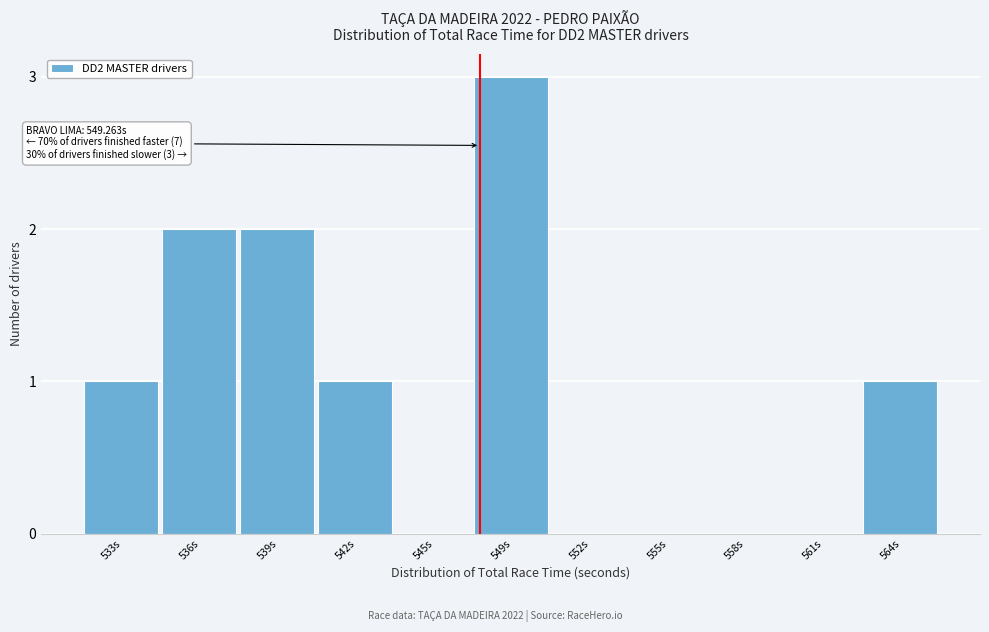

Reading left to right, what are all the values shown in this chart?

533s=1	536s=2	539s=2	542s=1	545s=0	549s=3	552s=0	555s=0	558s=0	561s=0	564s=1